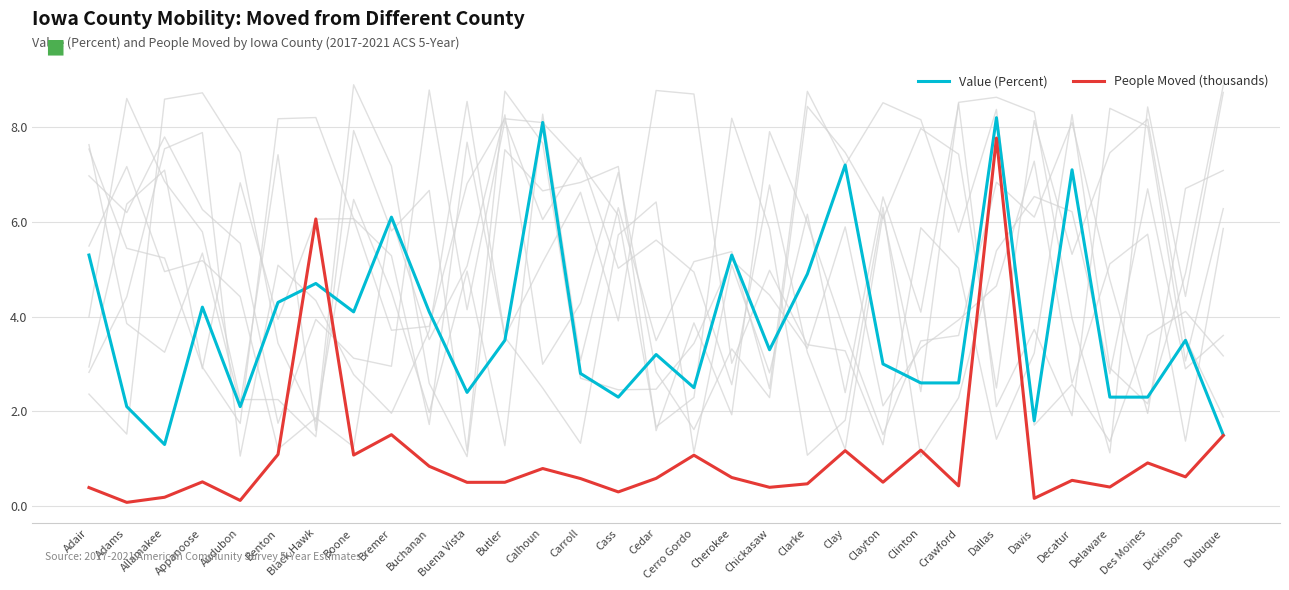

The People Moved (thousands) series shows 1.2 at Clay. True or false?

True